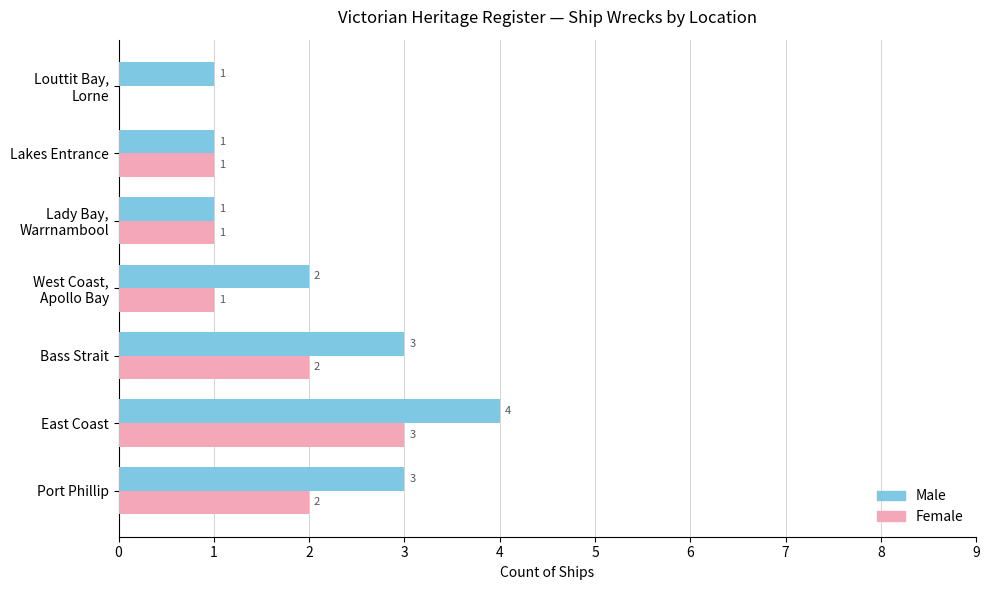

What is the sum of all Female values?

10